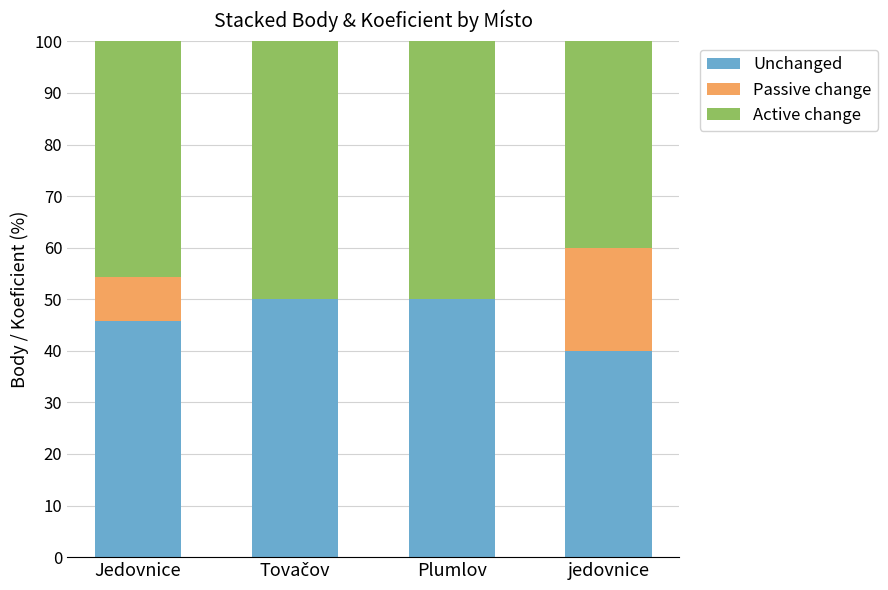

Are the bars grouped side by side (vs. stacked)?

No